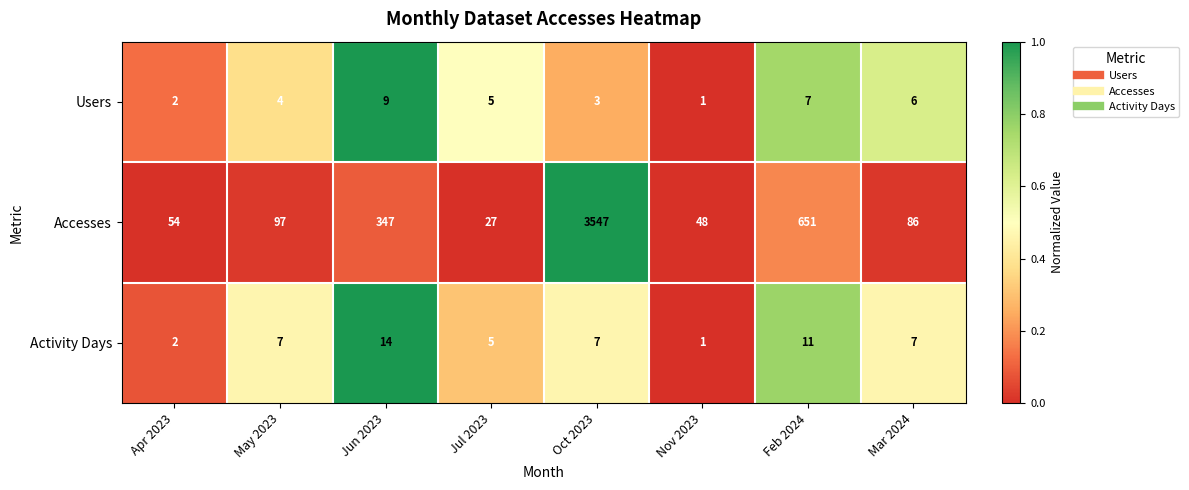

How many categories are shown in the chart?

8